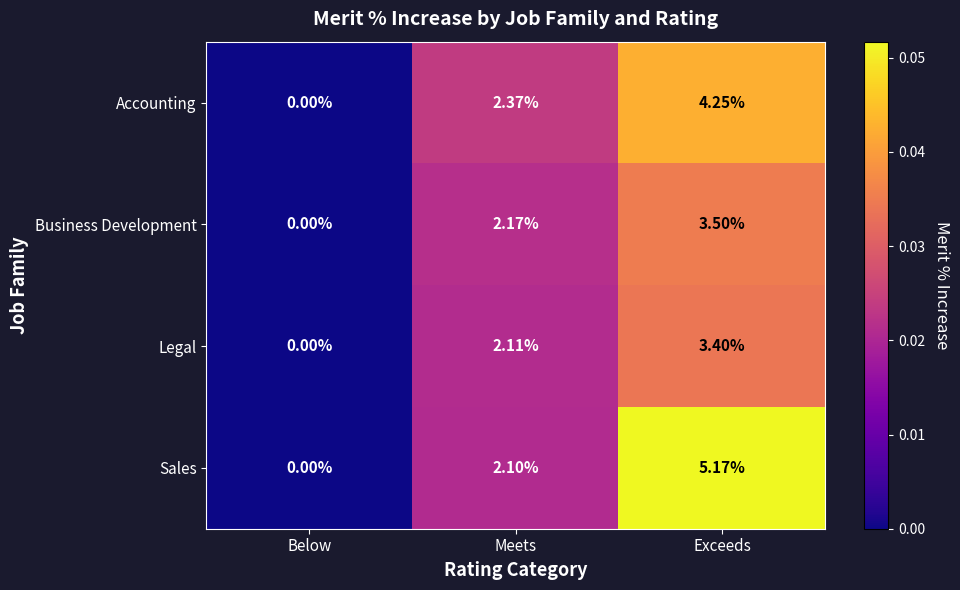

Where does the Accounting series first go above 2?

Meets